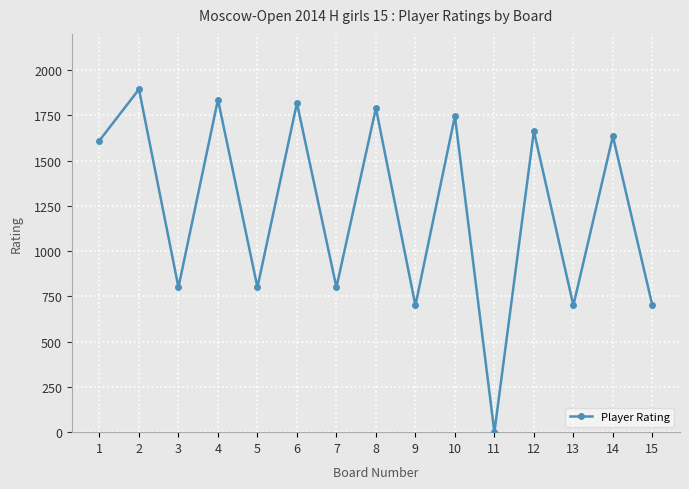

What is the approximate value at 14?

1635